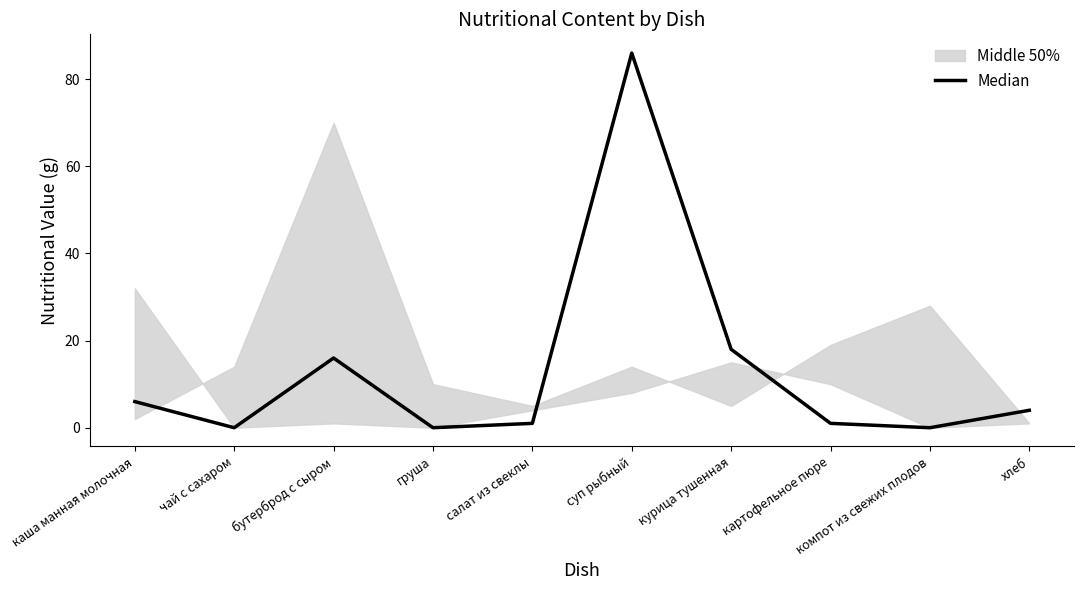

Rank the categories by value from lowest to highest.

чай с сахаром, груша, компот из свежих плодов, салат из свеклы, картофельное пюре, хлеб, каша манная молочная, бутерброд с сыром, курица тушенная, суп рыбный